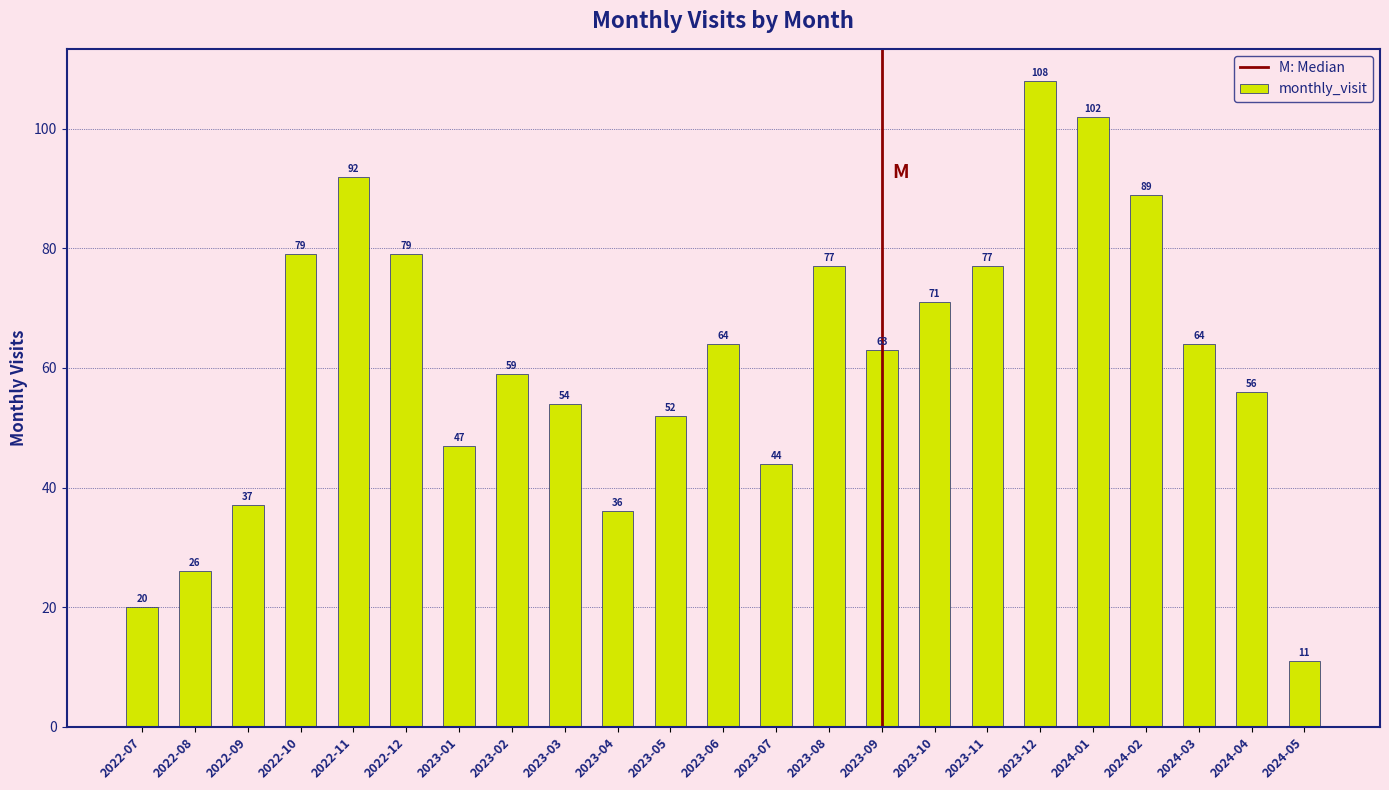

What is the sum of the values at 2022-11 and 2022-12?

171